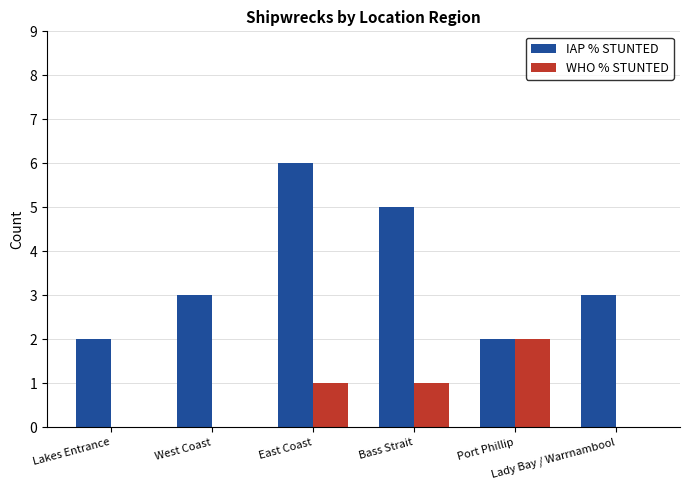

The IAP % STUNTED series shows 3 at Lady Bay / Warrnambool. True or false?

True